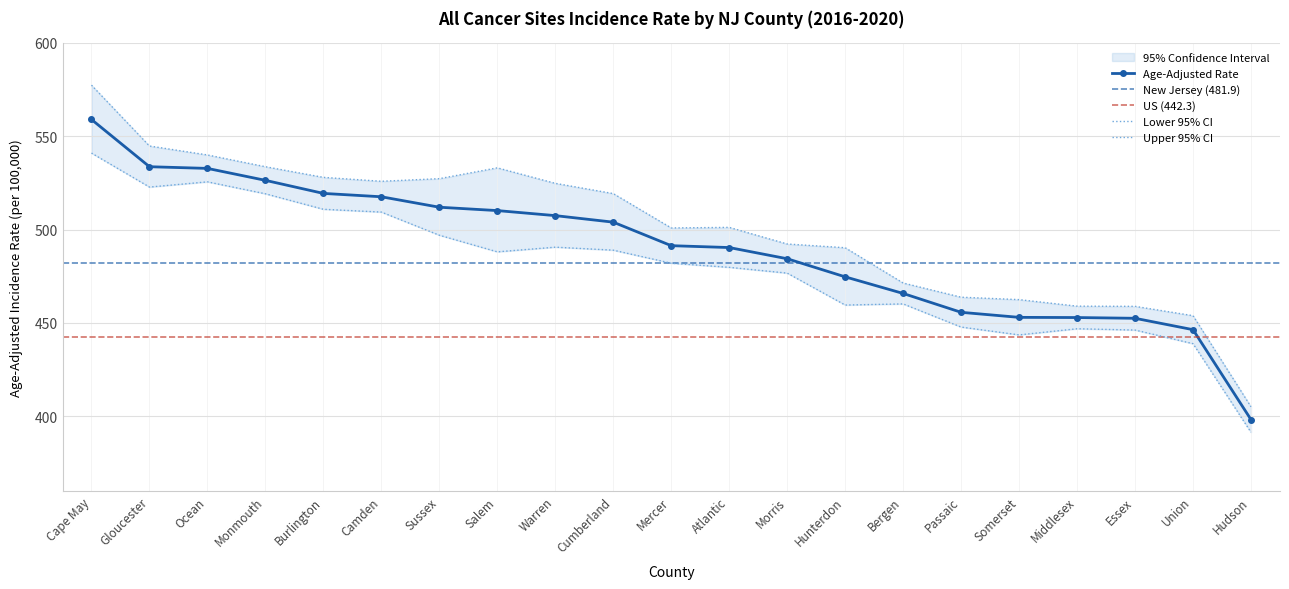

Count the number of categories in the chart.

21